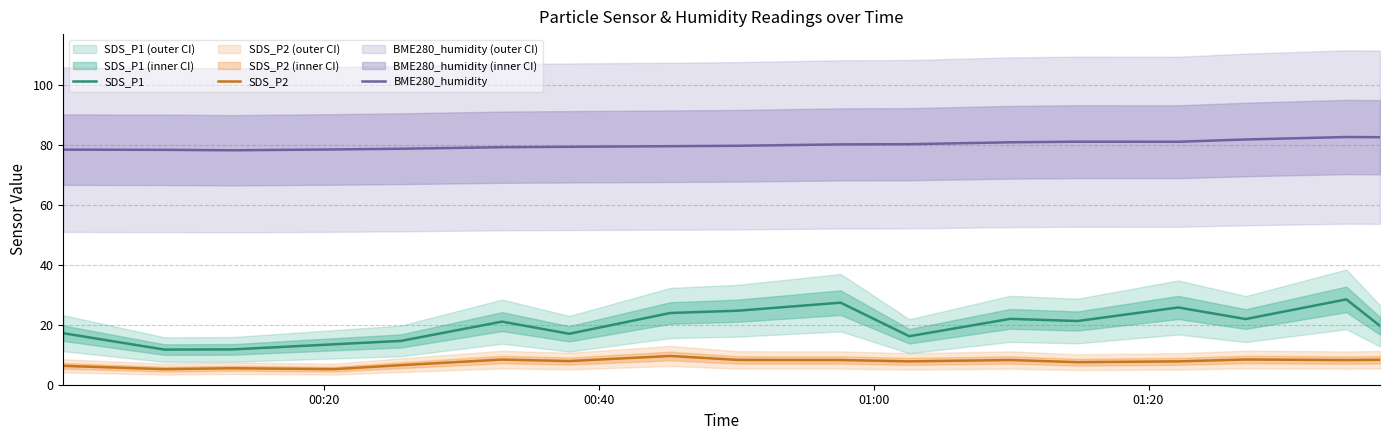

Reading right to left, what are all the values shown in this chart?

SDS_P1: 19.6	28.5	21.9	25.8	21.3	22.0	16.2	27.4	24.7	23.9	17.0	21.1	14.6	13.5	11.8	11.7	17.2
SDS_P2: 8.3	8.2	8.4	7.8	7.5	8.2	7.8	8.2	8.3	9.6	7.9	8.4	6.5	5.2	5.5	5.2	6.3
BME280_humidity: 82.7	82.7	81.9	81.1	81.2	81.0	80.3	80.3	79.8	79.7	79.5	79.3	78.8	78.6	78.3	78.4	78.5